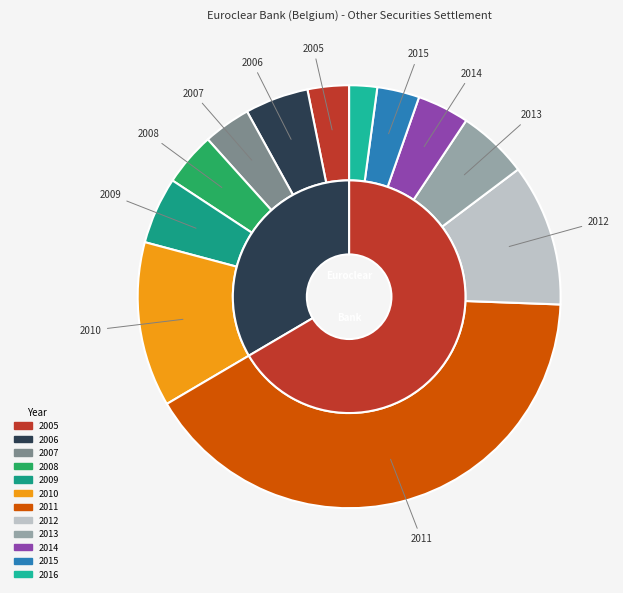

Rank the categories by value from lowest to highest.

2016, 2005, 2015, 2007, 2014, 2008, 2006, 2009, 2013, 2012, 2010, 2011